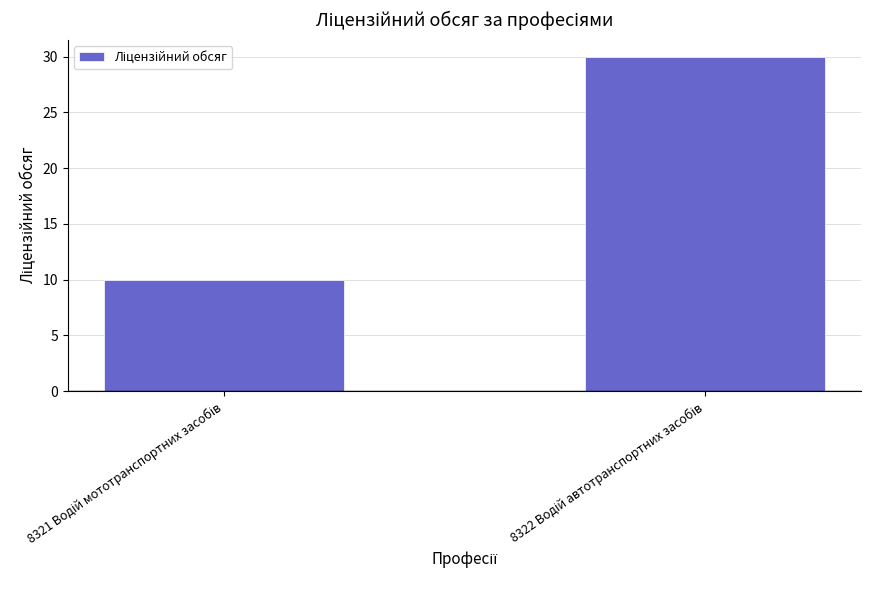

What is the value of the 2nd bar from the left?

30